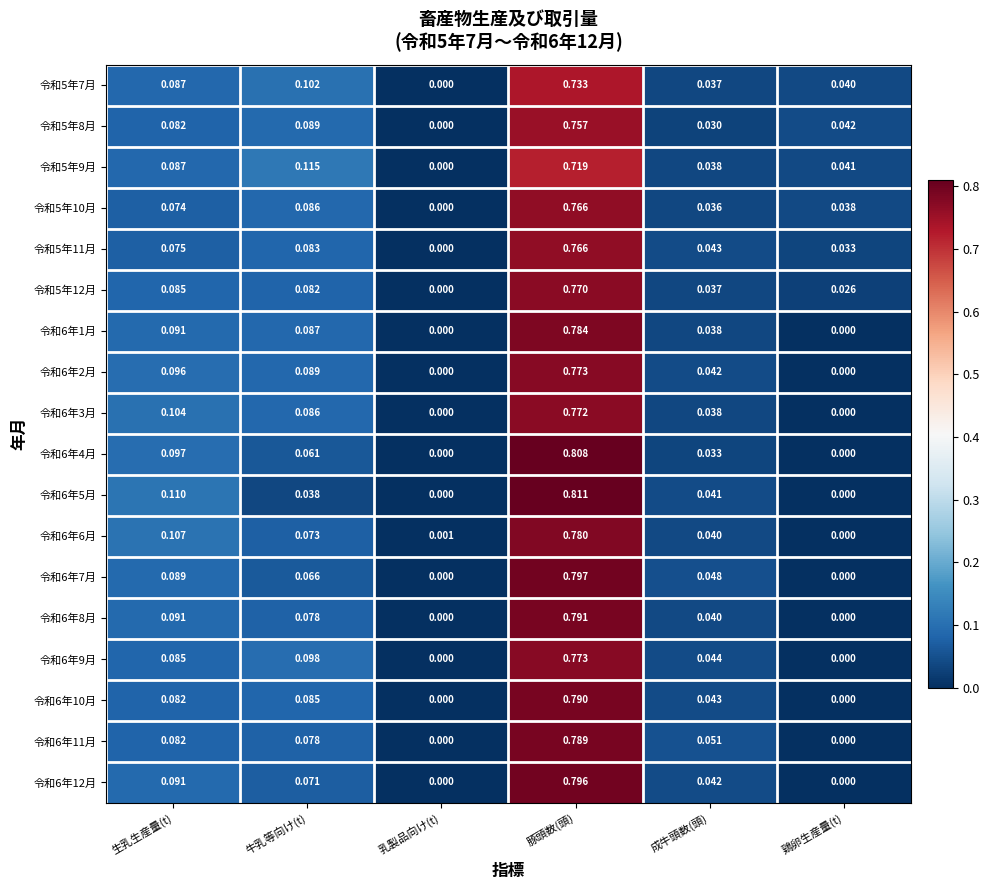

At which category is the sum across all series the highest?

豚頭数(頭)